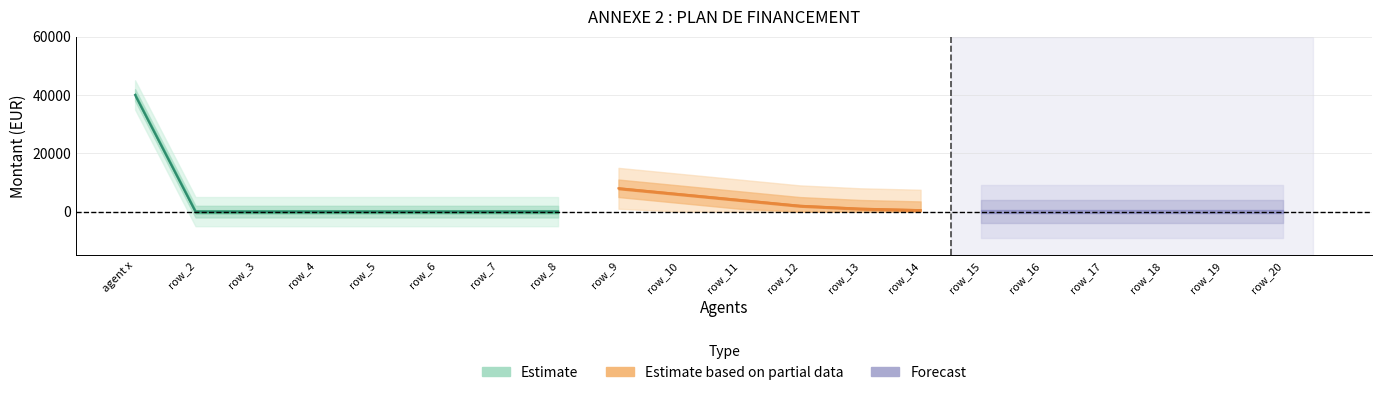

The value of Montant ecarté at row_6 is 0. True or false?

True